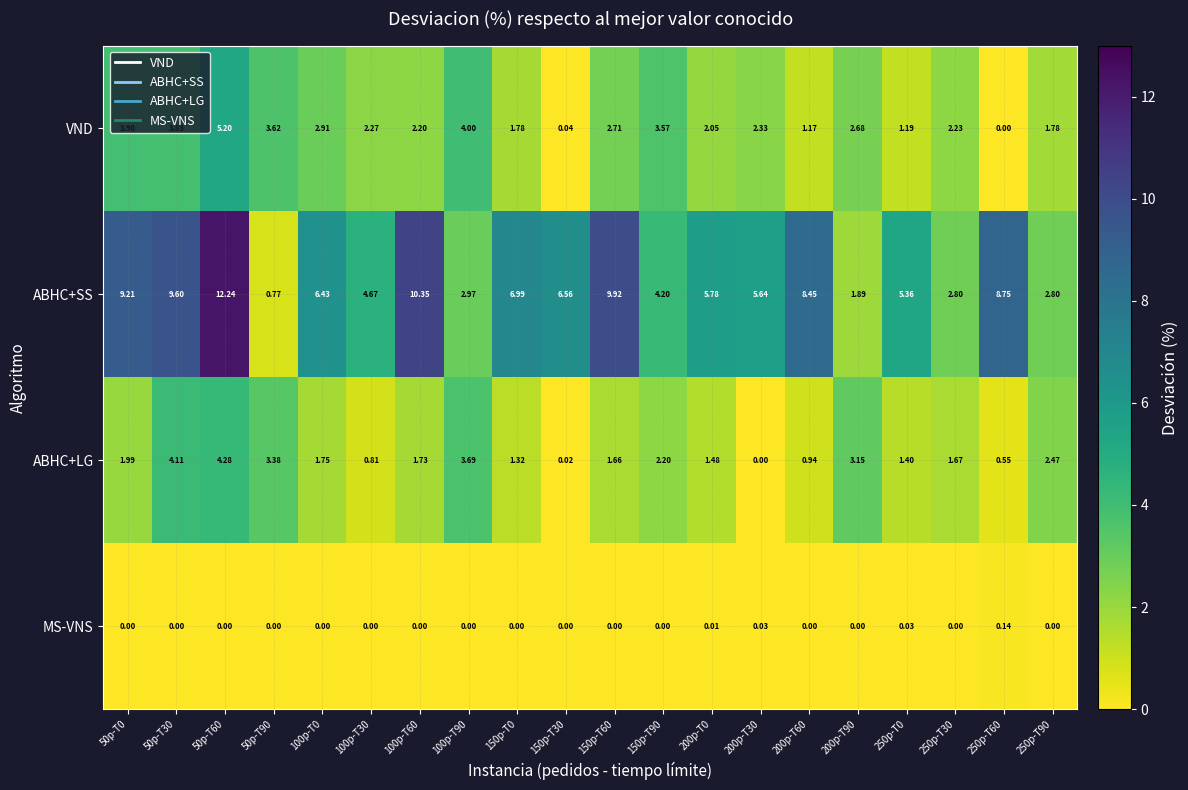

Rank the series at 200p-T0 from lowest to highest value.

MS-VNS, ABHC+LG, VND, ABHC+SS